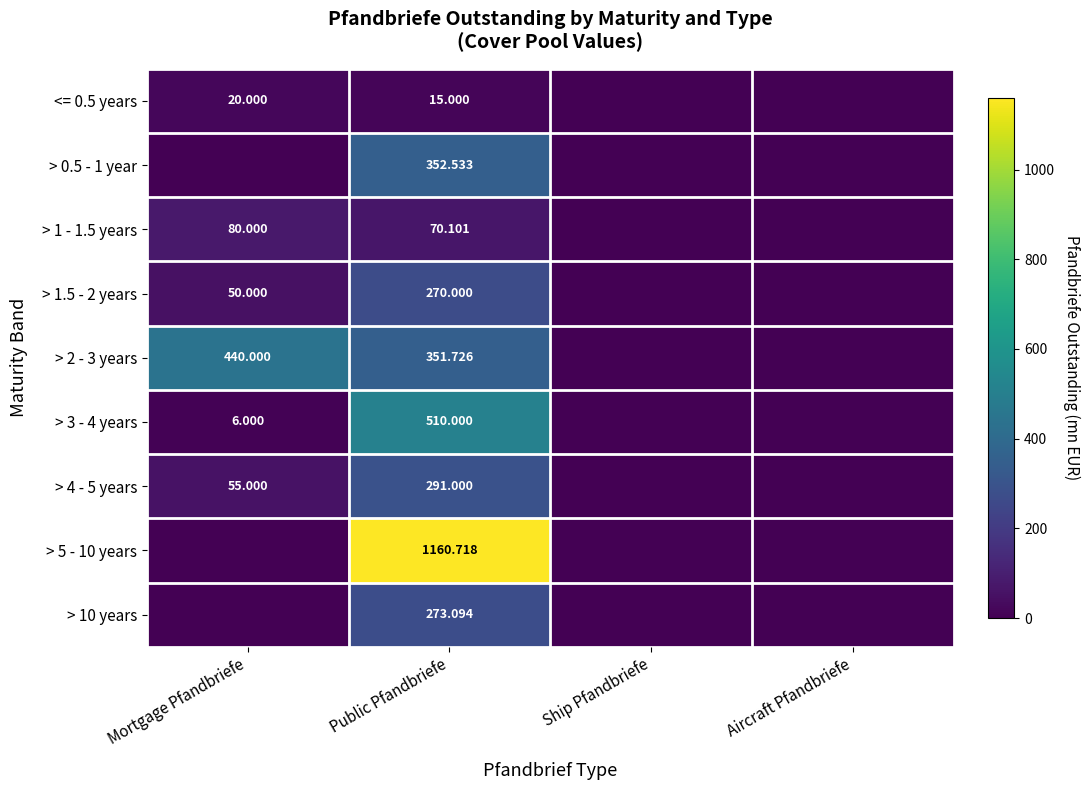

Count the number of categories in the chart.

4